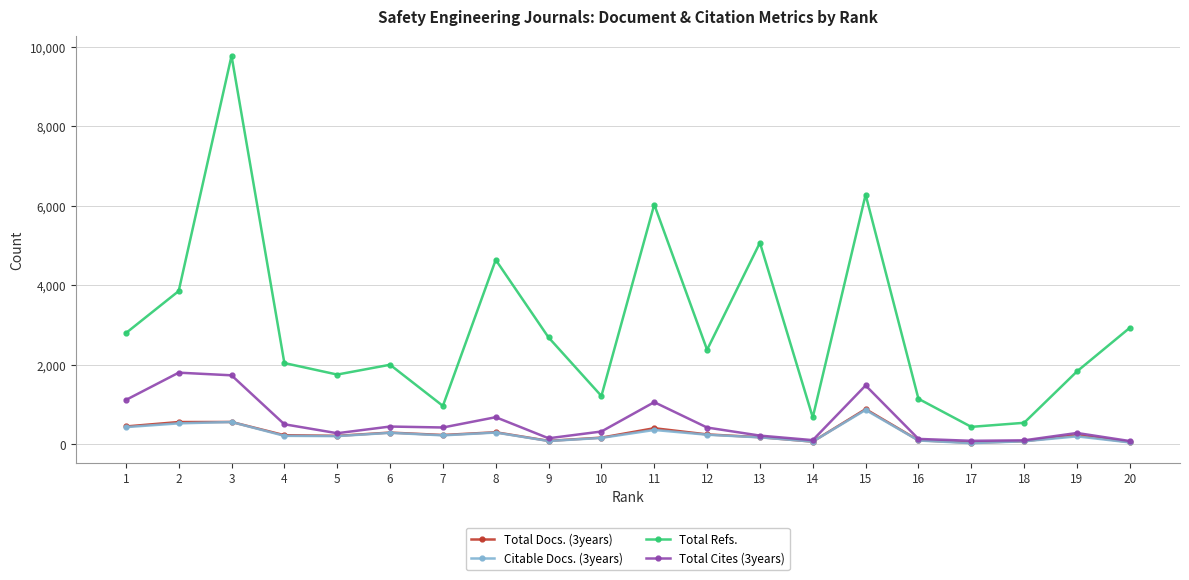

At how many categories does at least one series exceed 4595?

5